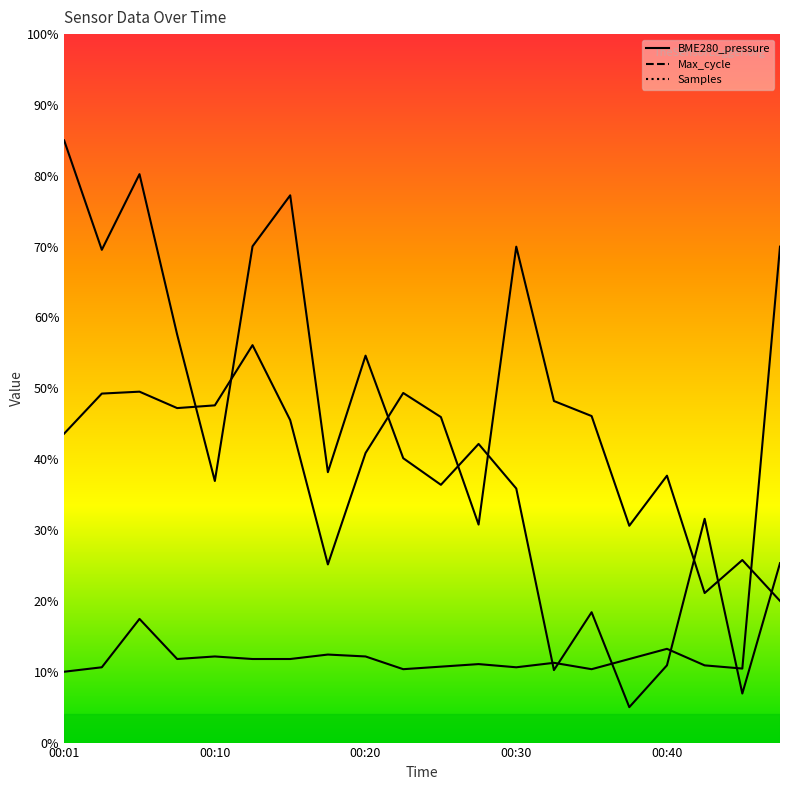

What is the spread (max minus min) of values at 00:03?

58.9